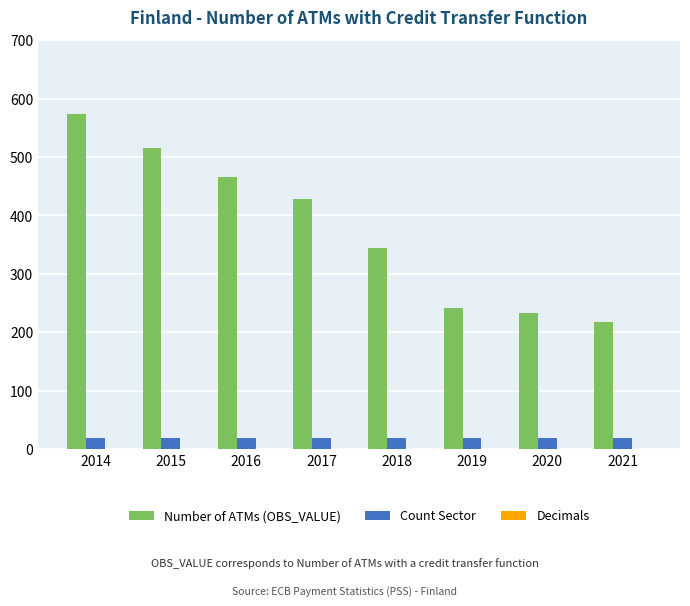

What is the total value across all series at 2015?

535